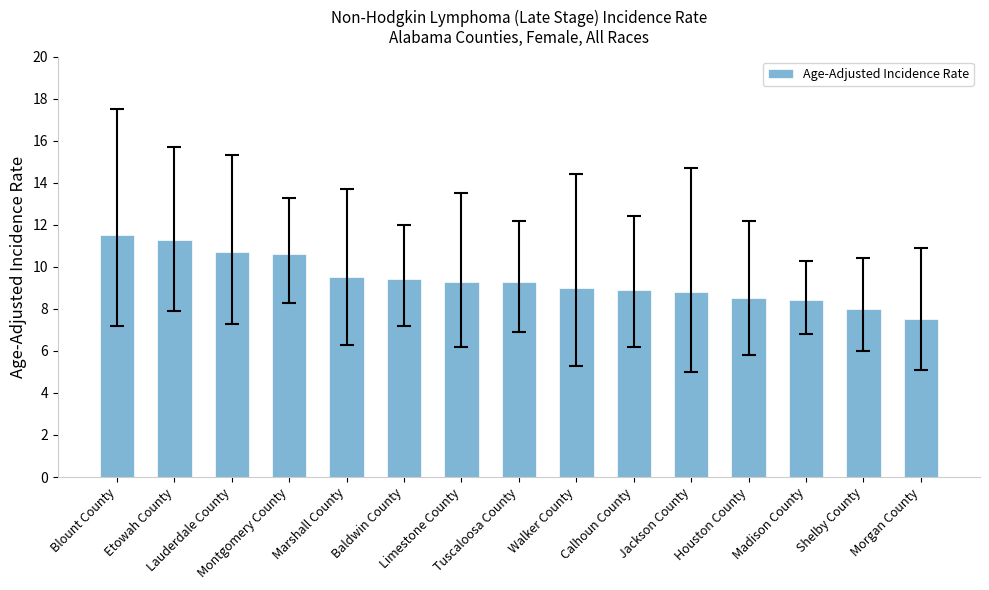

What position from the left is Morgan County?

15